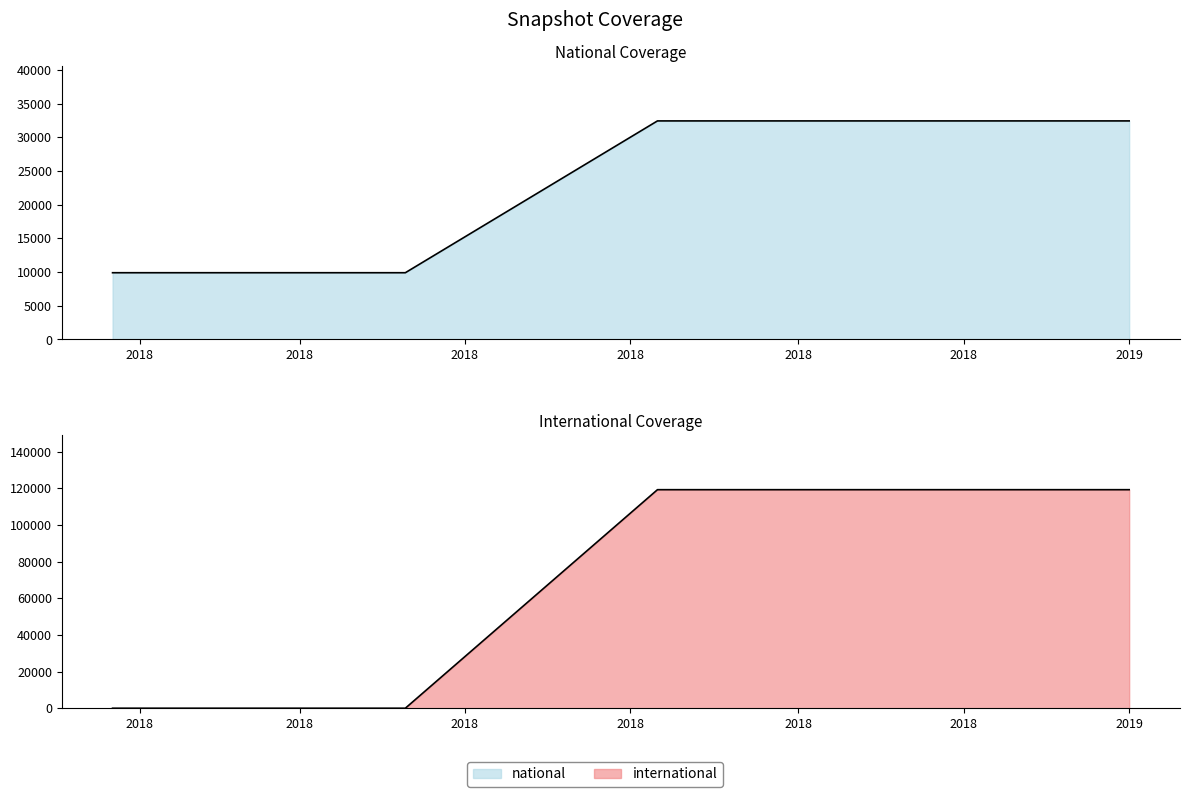

List the labels in order of international value, smallest first.

2017-12-22, 2018-04-09, 2018-07-11, 2018-09-28, 2019-01-01